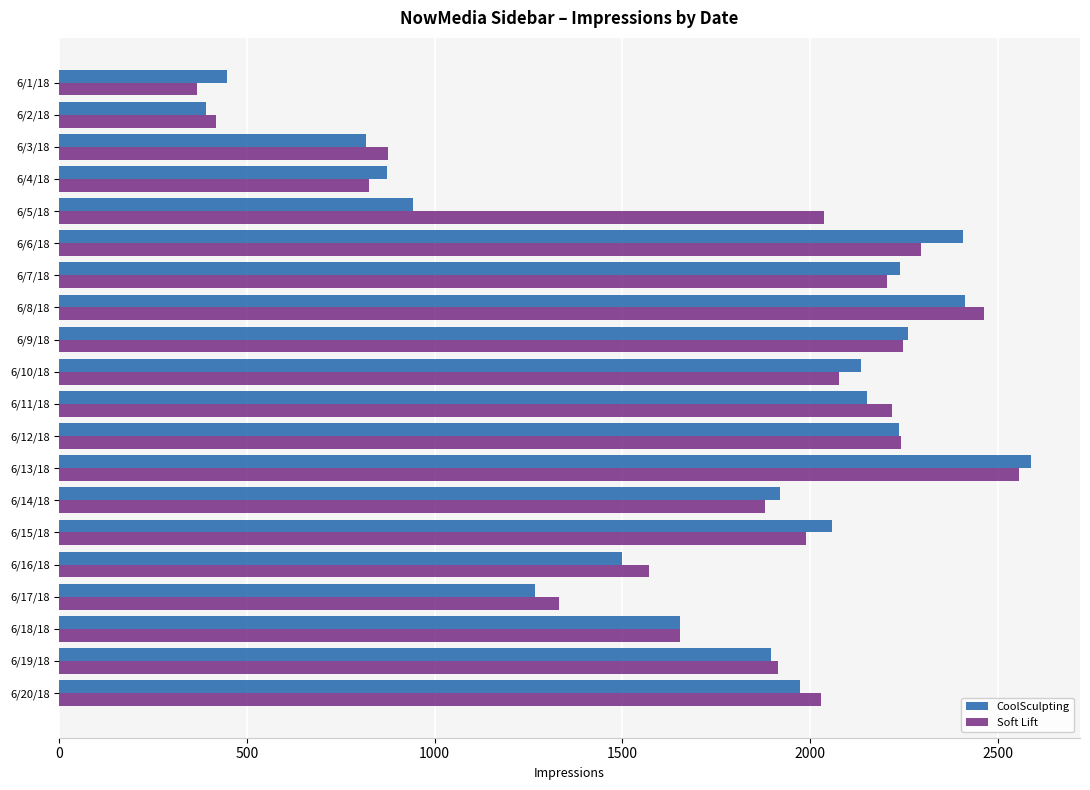

The value of Soft Lift at 6/13/18 is 4539. True or false?

False